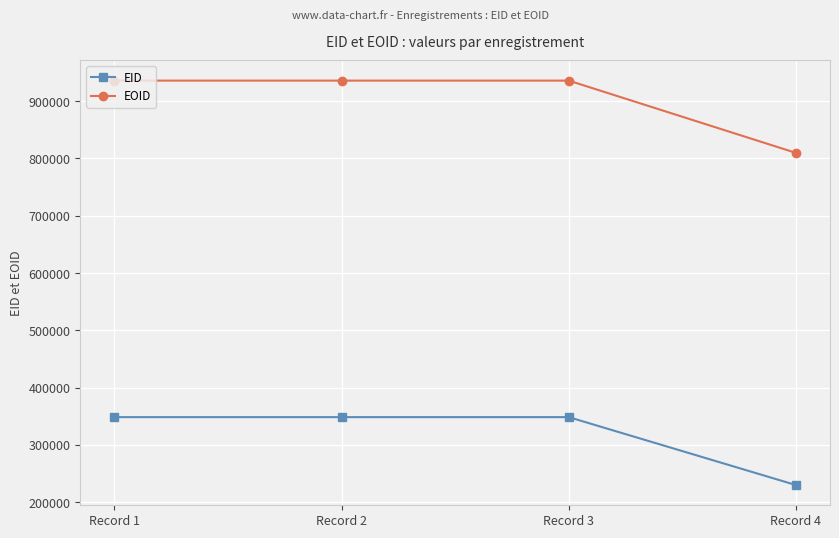

How many categories are shown in the chart?

4